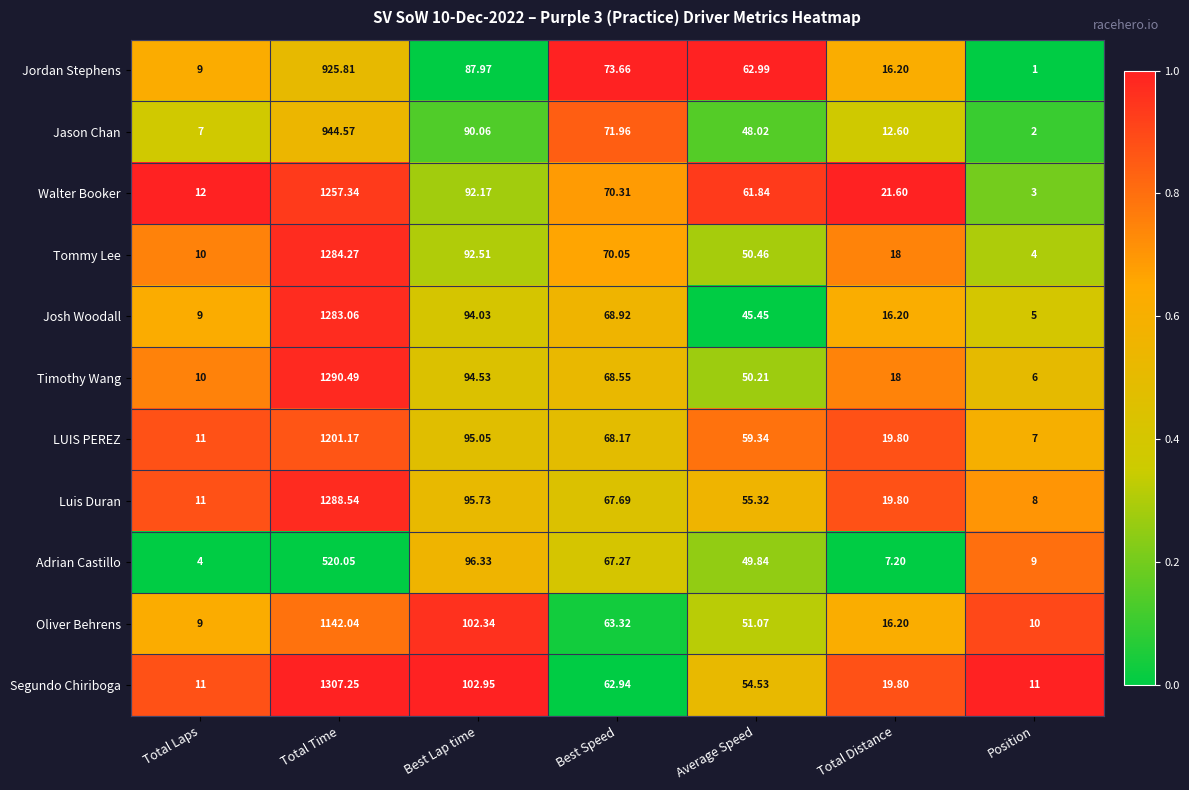

List the series in order of their peak value, lowest first.

Adrian Castillo, Jordan Stephens, Jason Chan, Oliver Behrens, LUIS PEREZ, Walter Booker, Josh Woodall, Tommy Lee, Luis Duran, Timothy Wang, Segundo Chiriboga